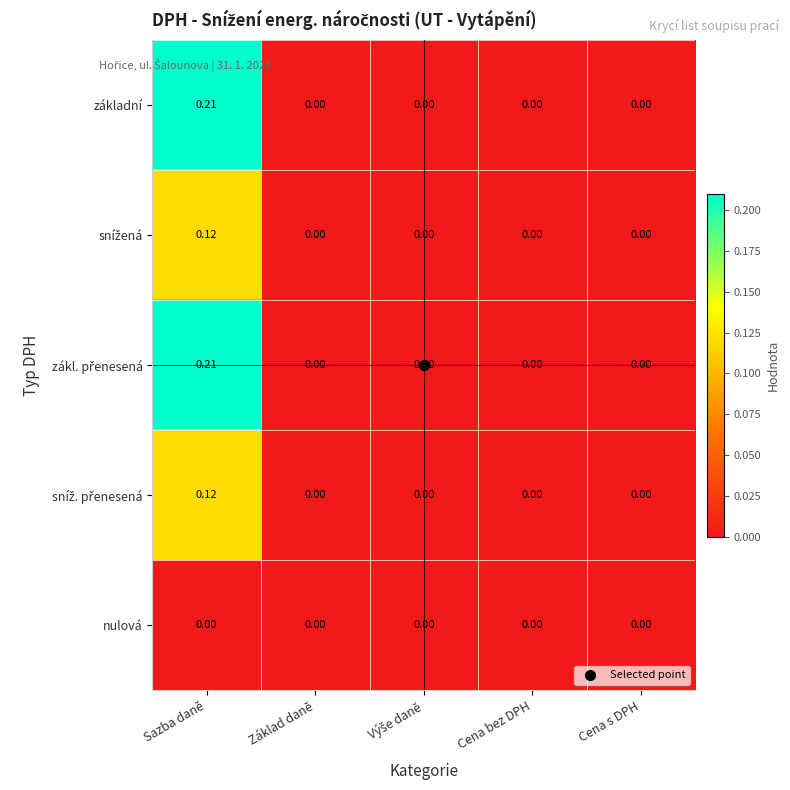

At which category is the sum across all series the highest?

Sazba daně